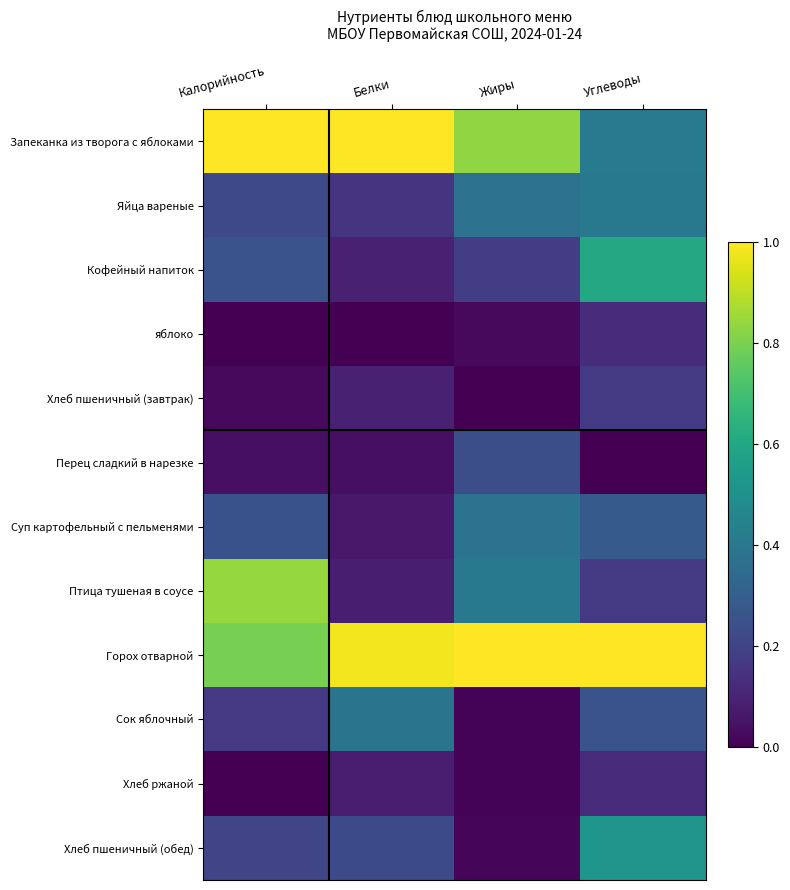

Which series has the largest total across all categories?

Горох отварной